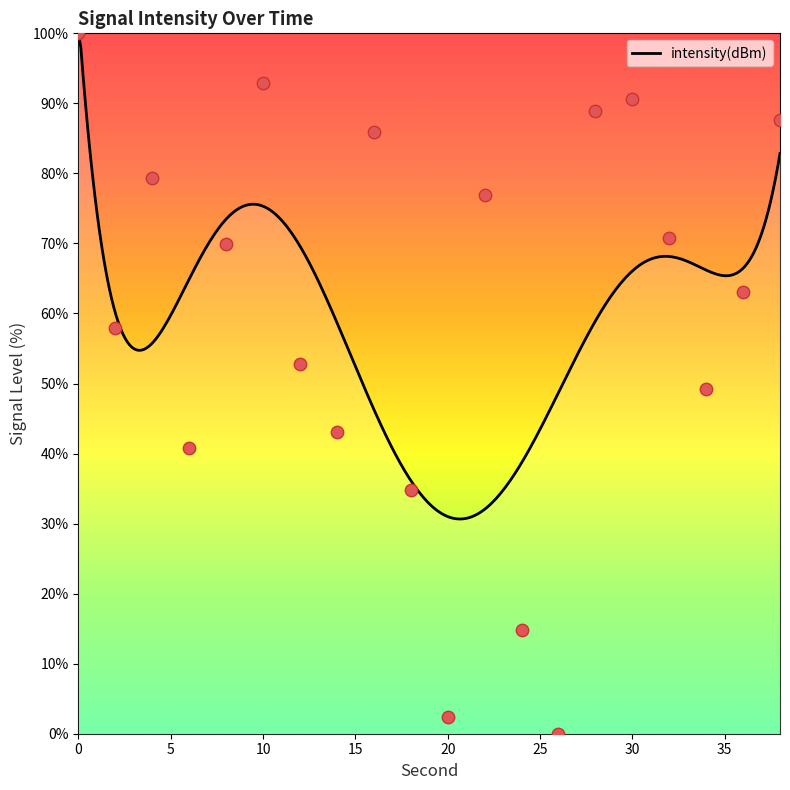

What is the ratio of the value at 10 to the value at 24?

6.3